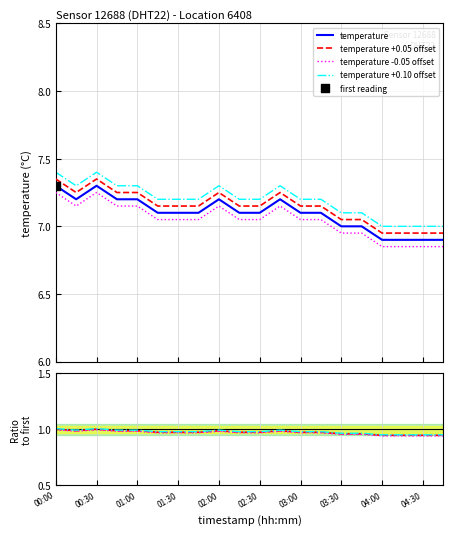

True or false: temperature and temperature +0.05 offset cross at least once.

False